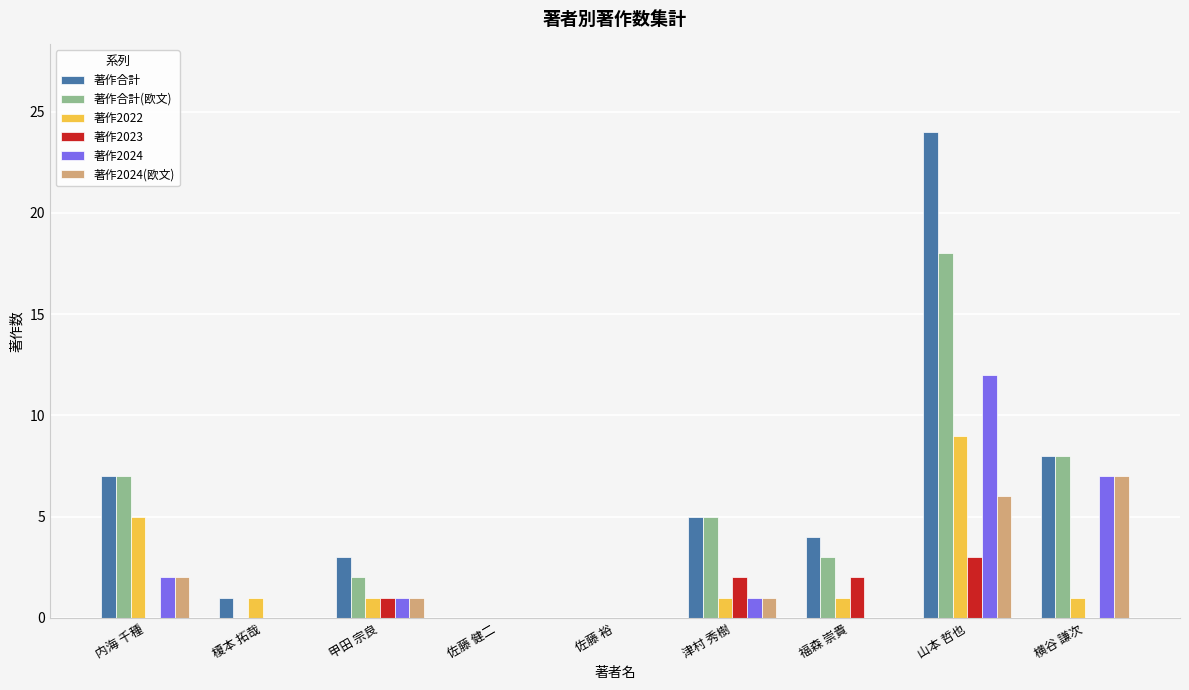

Reading left to right, extract all data points from this chart.

著作合計: 内海 千種=7	榎本 拓哉=1	甲田 宗良=3	佐藤 健二=0	佐藤 裕=0	津村 秀樹=5	福森 崇貴=4	山本 哲也=24	横谷 謙次=8
著作合計(欧文): 内海 千種=7	榎本 拓哉=0	甲田 宗良=2	佐藤 健二=0	佐藤 裕=0	津村 秀樹=5	福森 崇貴=3	山本 哲也=18	横谷 謙次=8
著作2022: 内海 千種=5	榎本 拓哉=1	甲田 宗良=1	佐藤 健二=0	佐藤 裕=0	津村 秀樹=1	福森 崇貴=1	山本 哲也=9	横谷 謙次=1
著作2023: 内海 千種=0	榎本 拓哉=0	甲田 宗良=1	佐藤 健二=0	佐藤 裕=0	津村 秀樹=2	福森 崇貴=2	山本 哲也=3	横谷 謙次=0
著作2024: 内海 千種=2	榎本 拓哉=0	甲田 宗良=1	佐藤 健二=0	佐藤 裕=0	津村 秀樹=1	福森 崇貴=0	山本 哲也=12	横谷 謙次=7
著作2024(欧文): 内海 千種=2	榎本 拓哉=0	甲田 宗良=1	佐藤 健二=0	佐藤 裕=0	津村 秀樹=1	福森 崇貴=0	山本 哲也=6	横谷 謙次=7